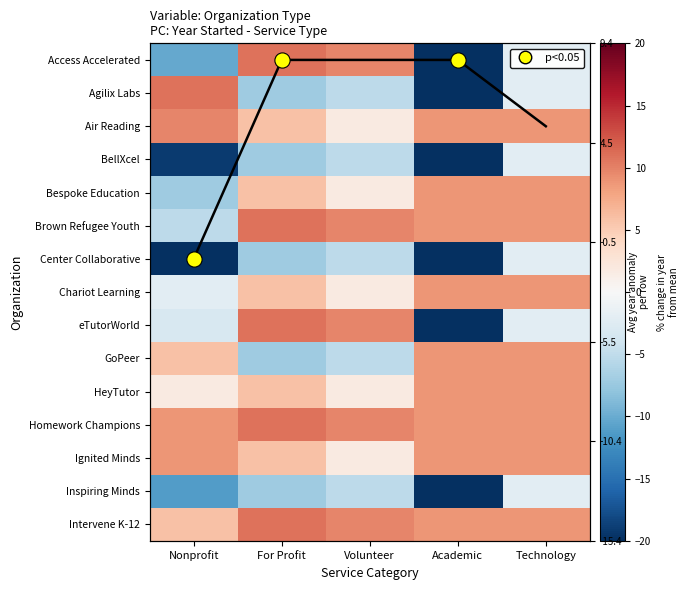

True or false: Intervene K-12 has a value of 9.8 at Volunteer.

True